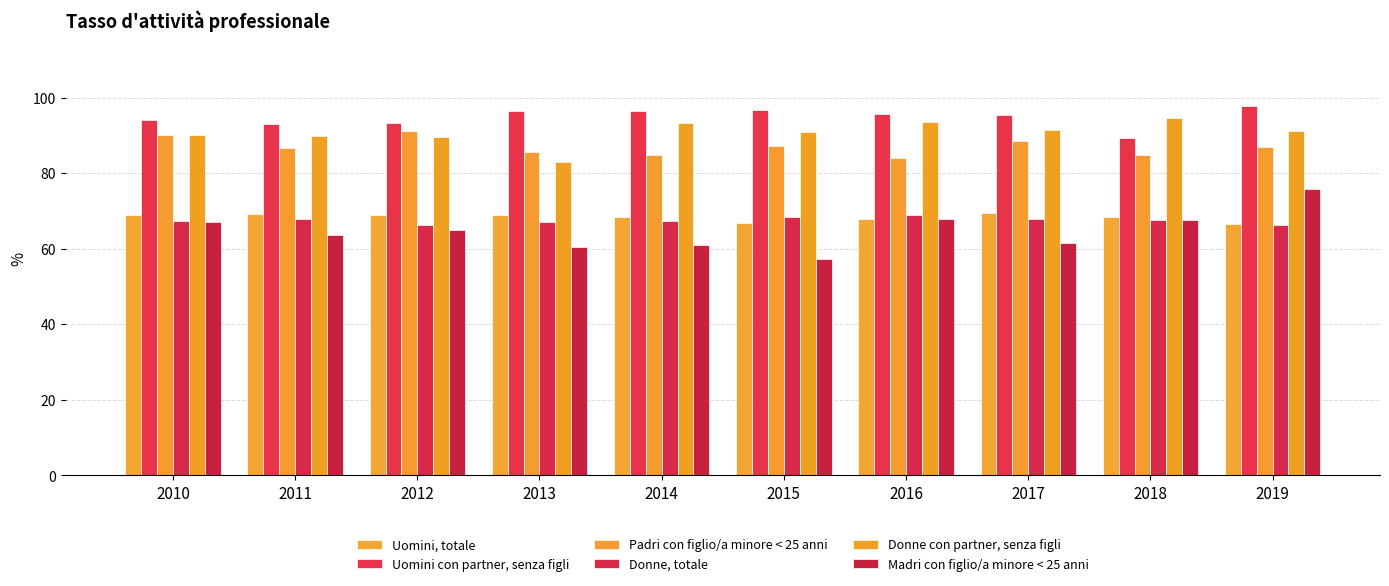

At which label does Donne con partner, senza figli reach its peak?

2018